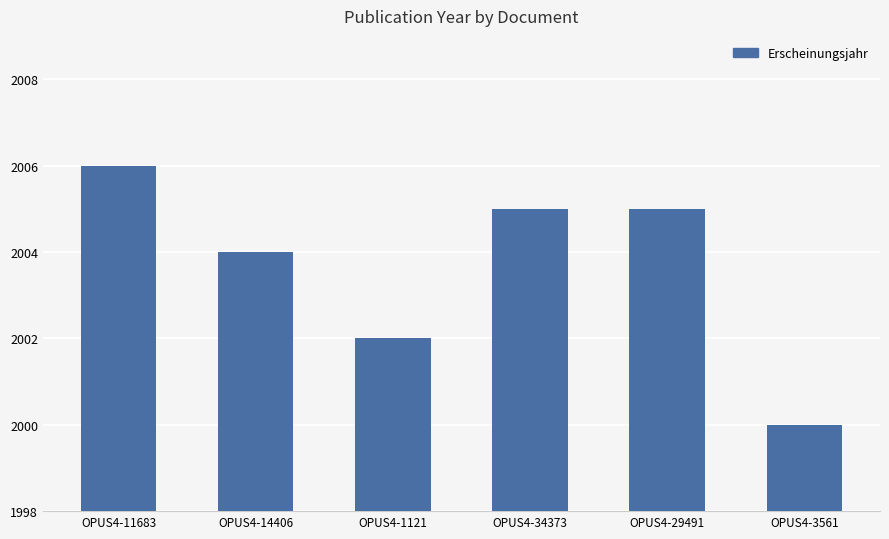

What position from the right is OPUS4-11683?

6